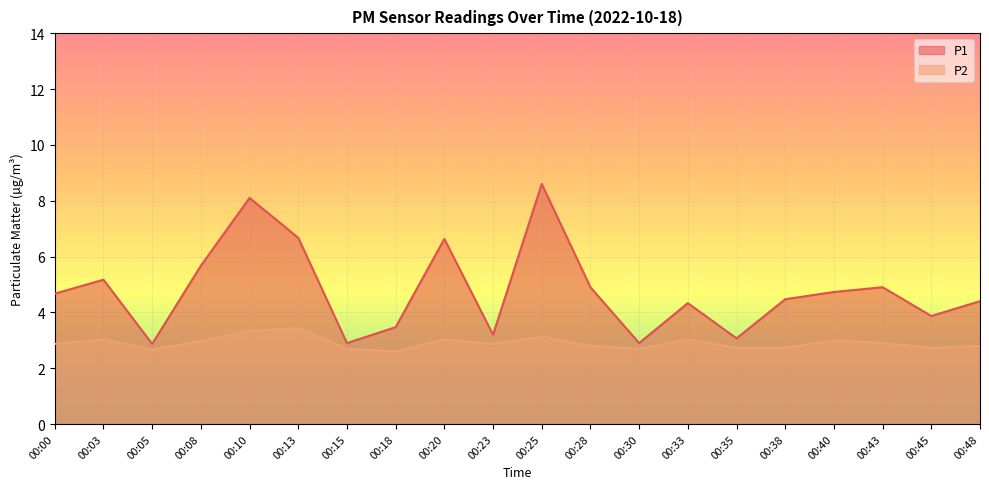

True or false: P1 has more than 2 interior local peaks.

True